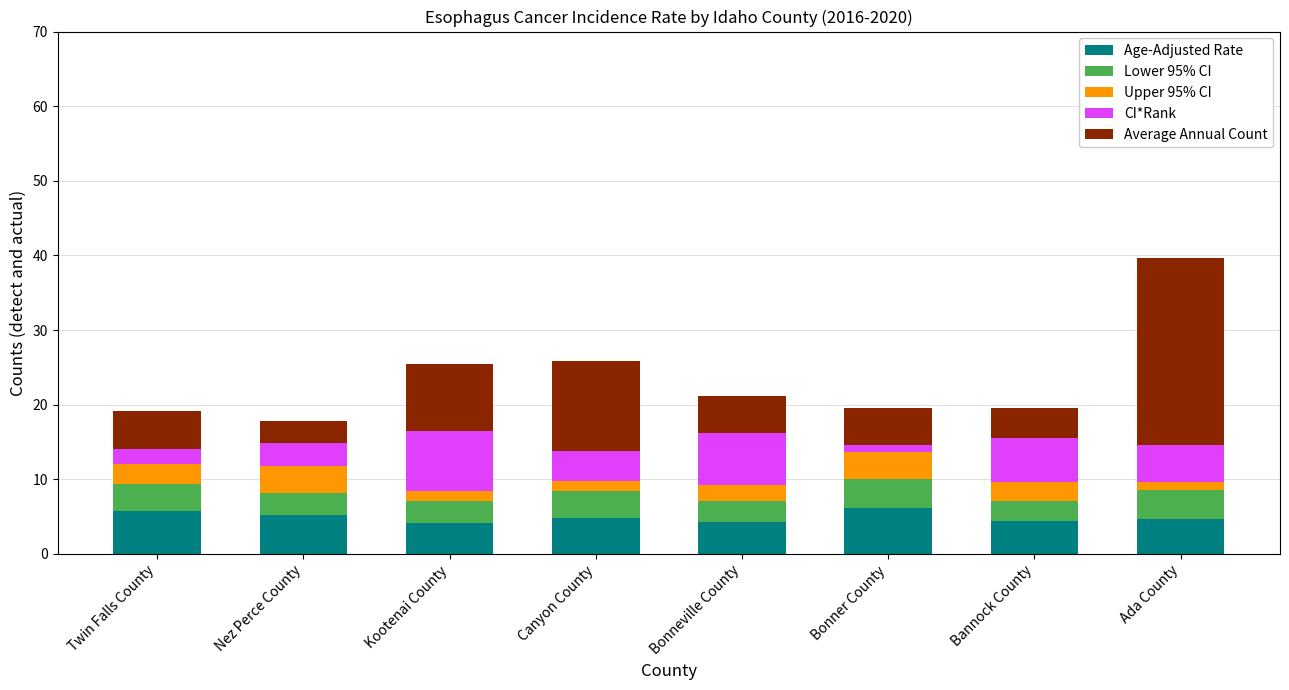

What is the total value across all series at Twin Falls County?

19.1